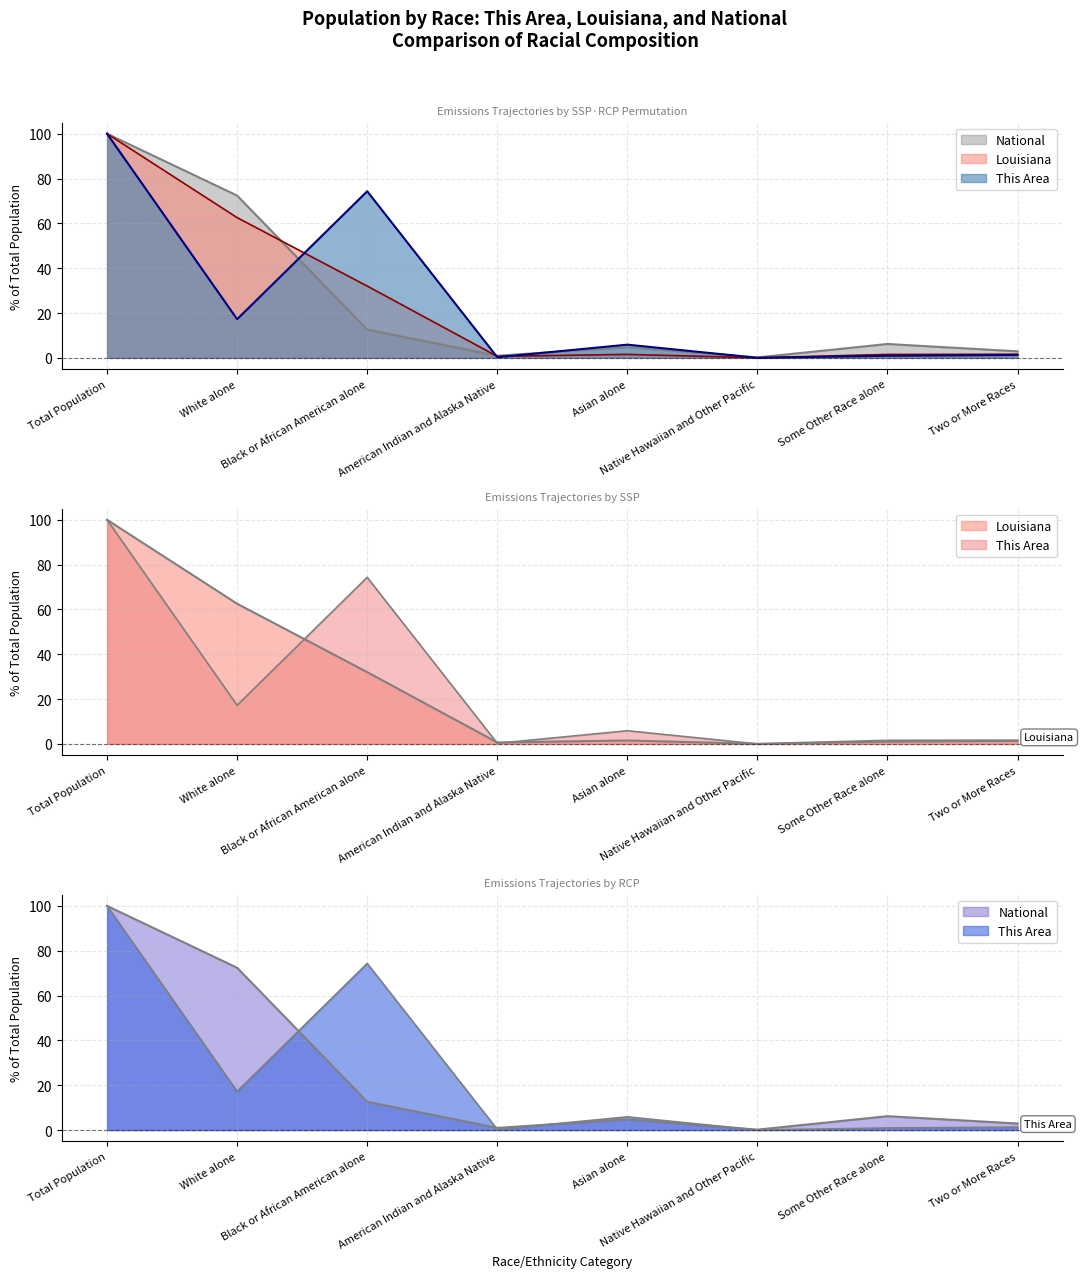

The National series shows 2.9 at Two or More Races. True or false?

True